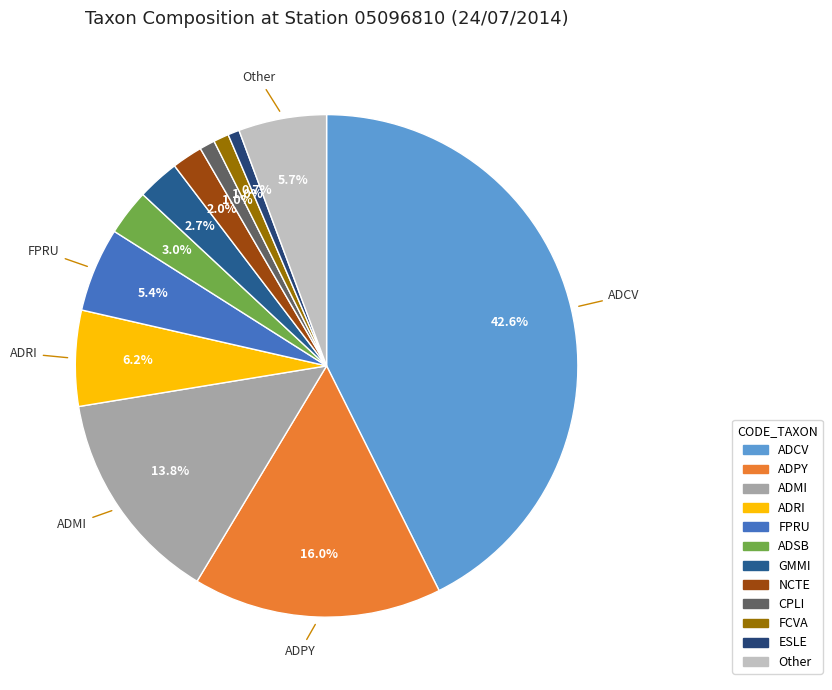

Is there any slice that represents more than half of the pie?

No